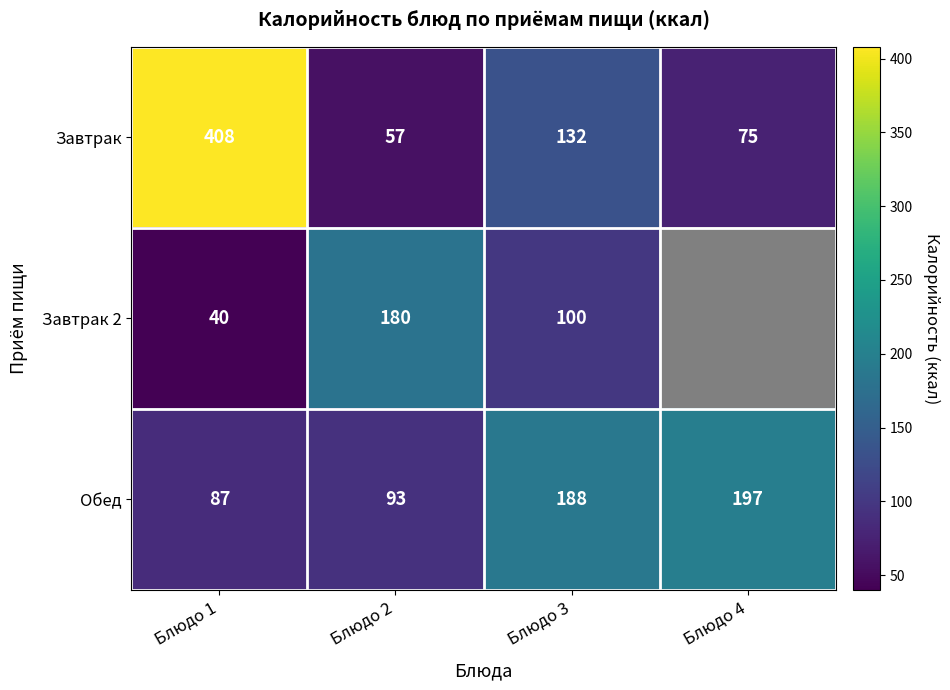

Rank the series at Блюдо 1 from lowest to highest value.

Завтрак 2, Обед, Завтрак